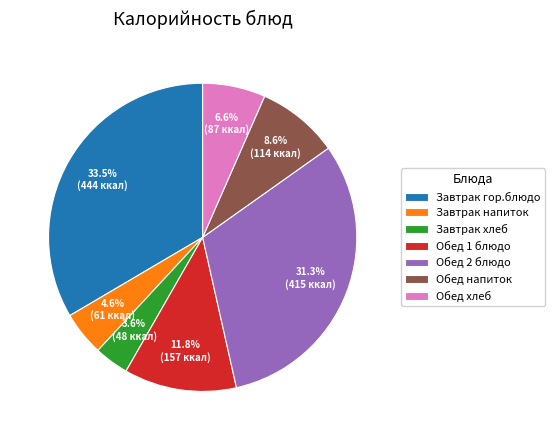

Does Завтрак напиток represent more than half of the total?

No